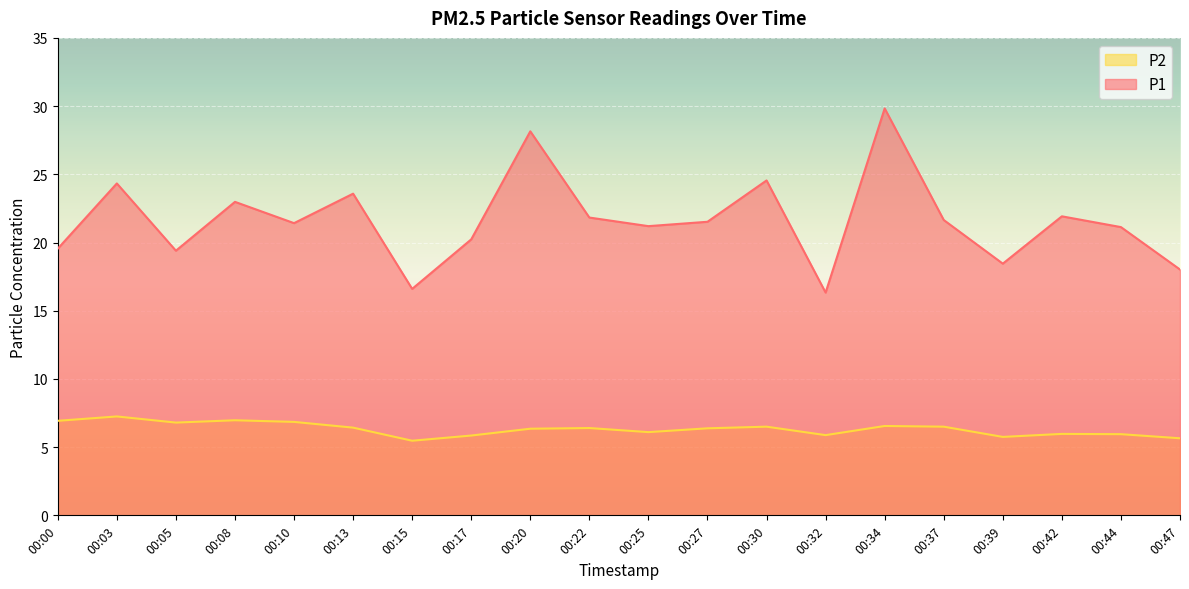

Between 00:34 and 00:47, which series saw the biggest shift?

P1